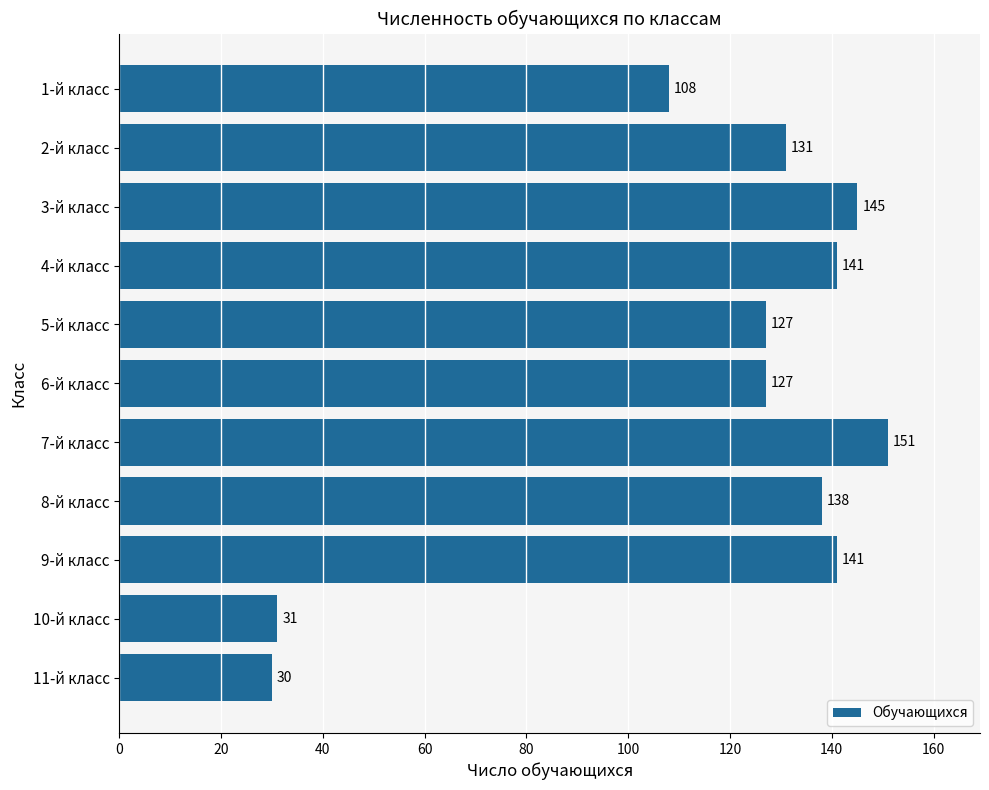

True or false: the data shows 145 at 3-й класс.

True